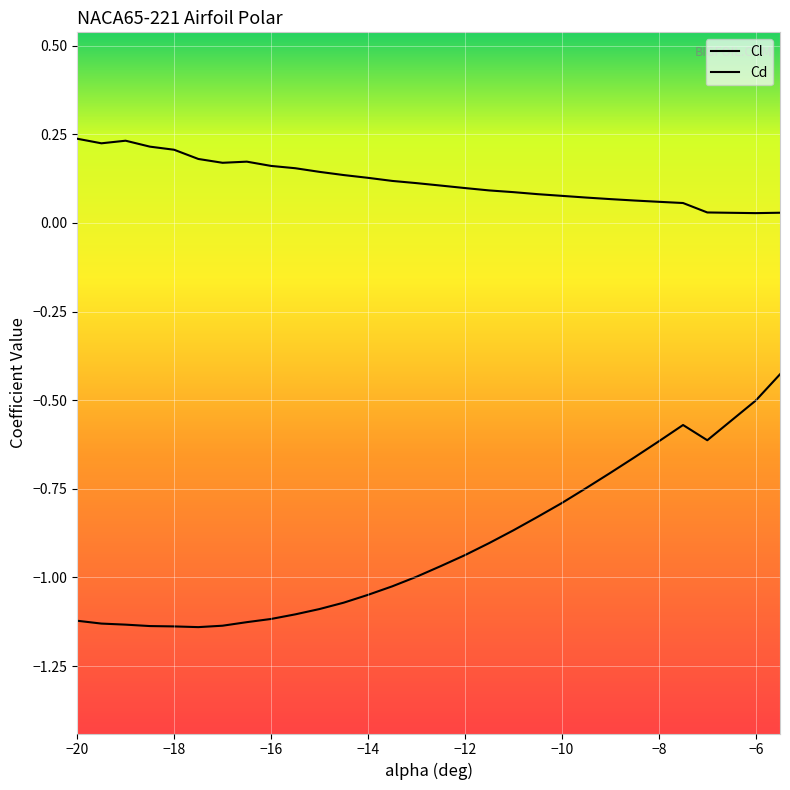

What is the greatest value displayed?

0.2